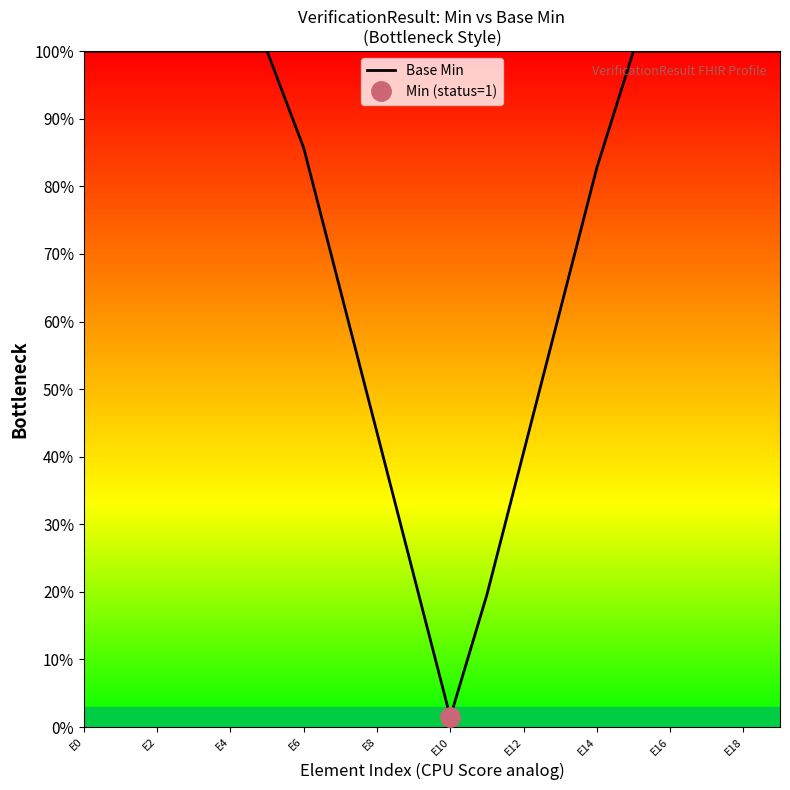

At which category does the data reach its first local valley?

E10